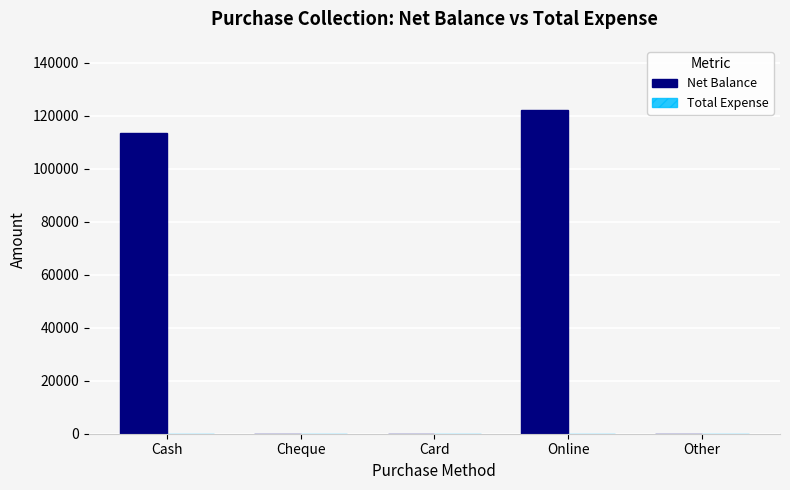

What is the change in value from Cash to Online?

+8500